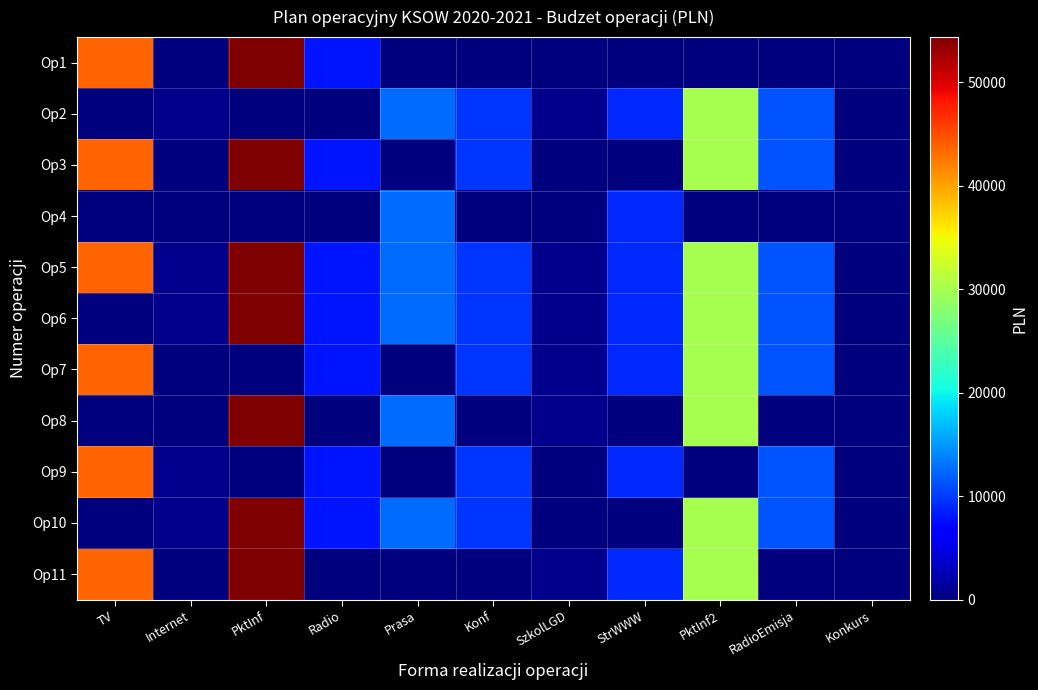

Count the number of categories in the chart.

11